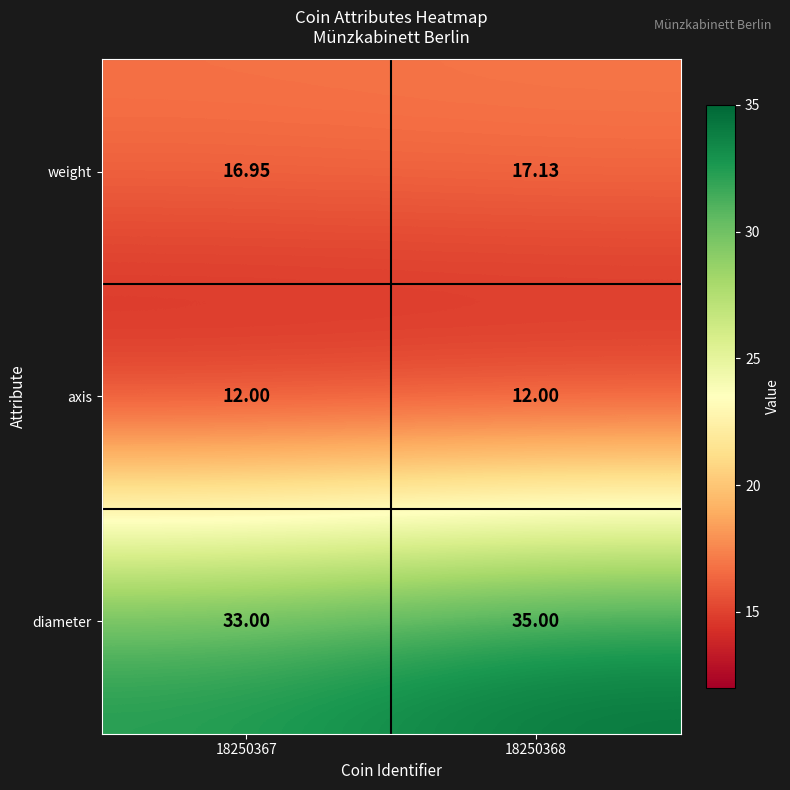

Which series has the largest total across all categories?

diameter